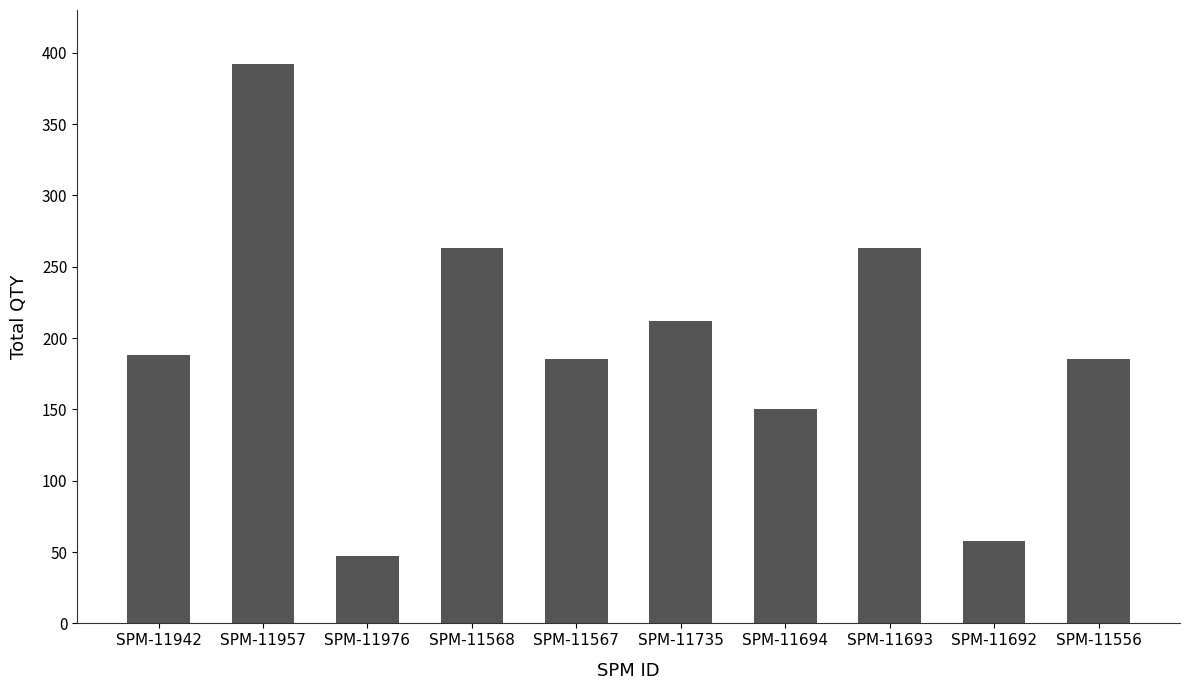

What is the change in value from SPM-11942 to SPM-11567?

-3